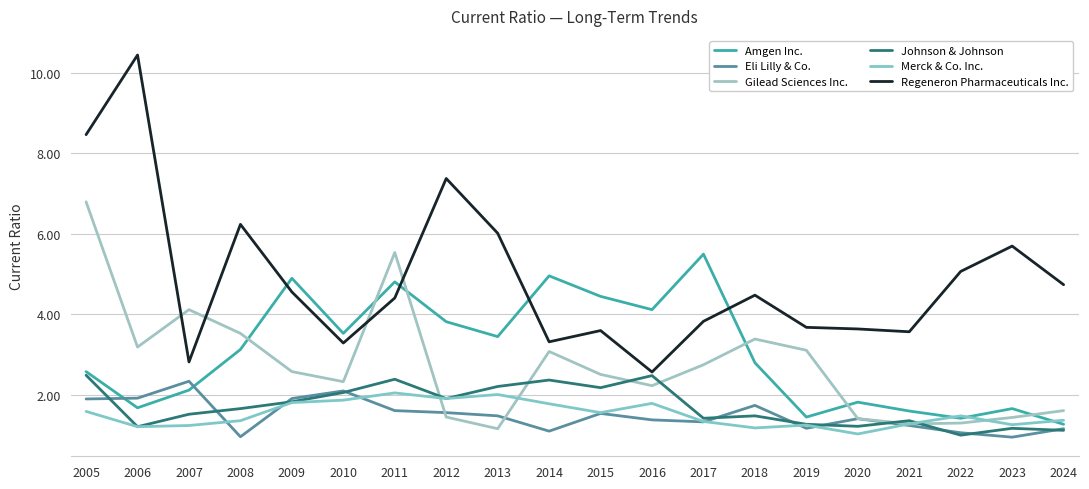

How many interior local valleys does the Regeneron Pharmaceuticals Inc. series have?

5